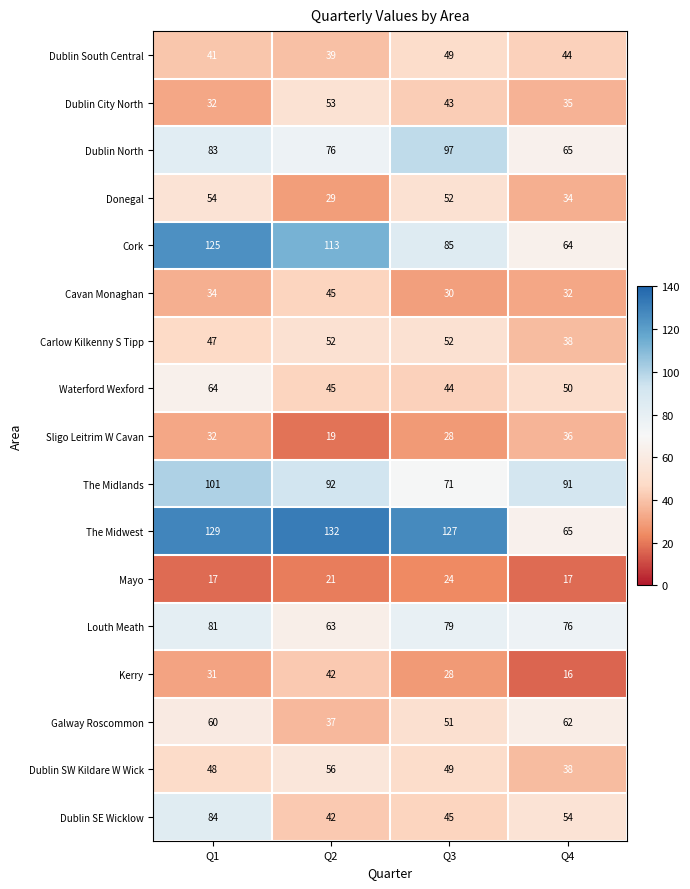

Which series has the largest range (max minus min)?

The Midwest